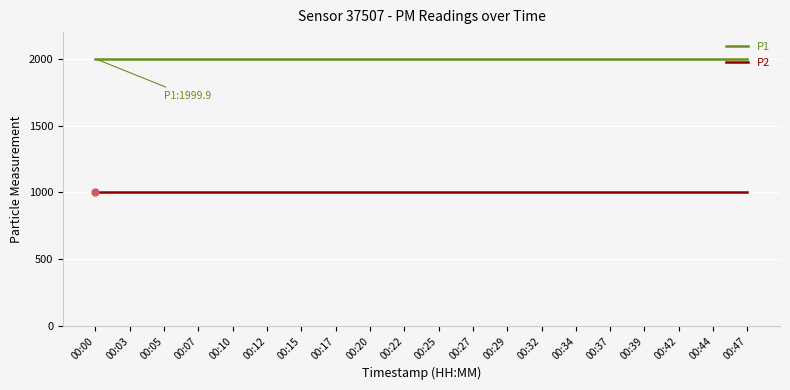

Which series has the largest total across all categories?

P1